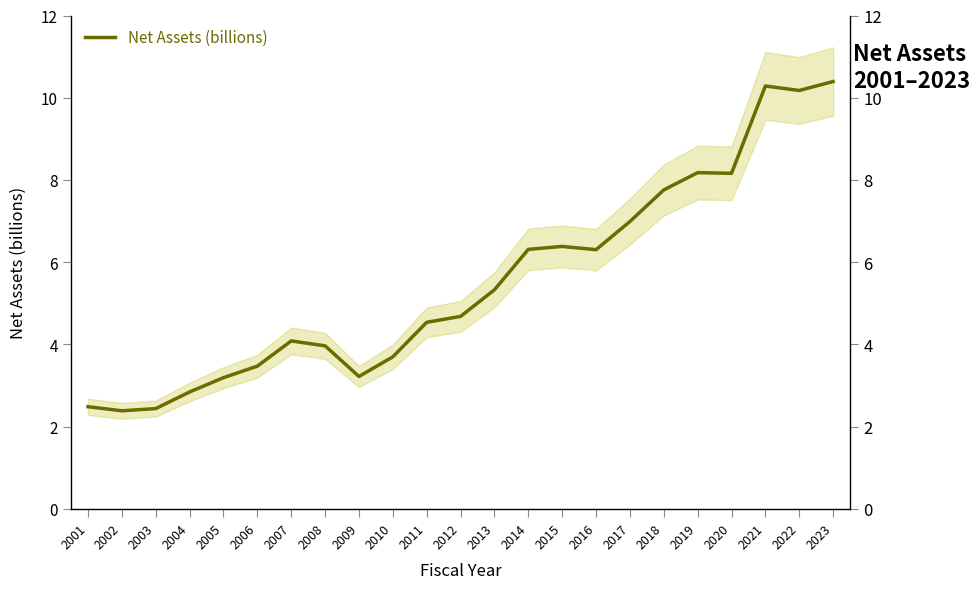

How many interior local valleys (lower than both neighbors) does the data have?

5